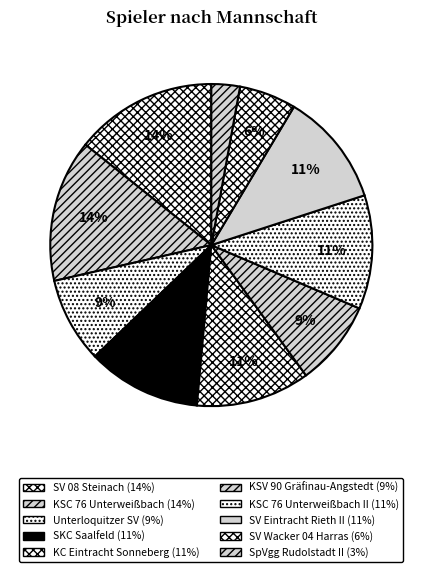

How many slices are in this pie chart?

10